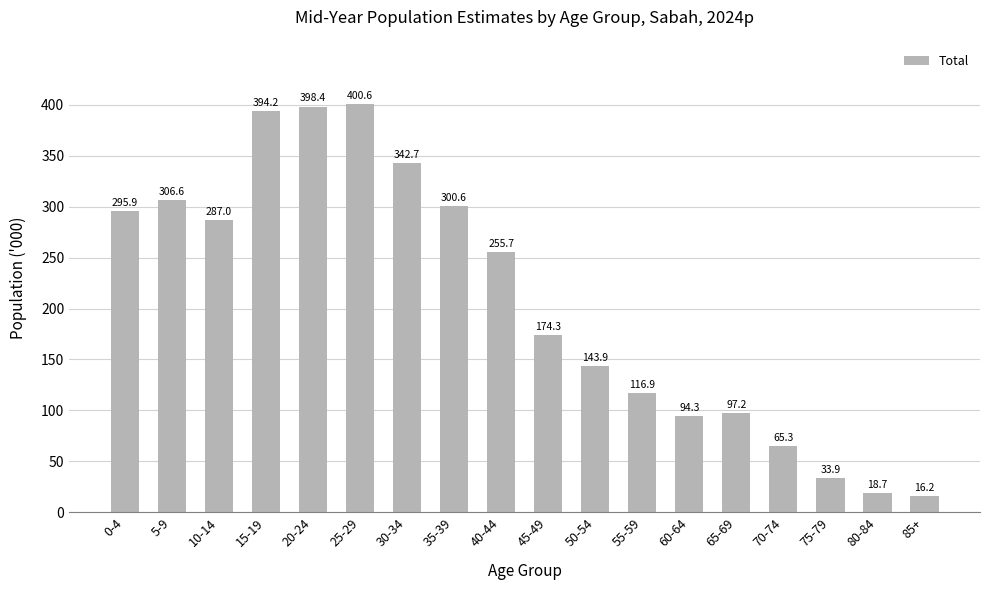

What is the smallest value displayed?

16.2